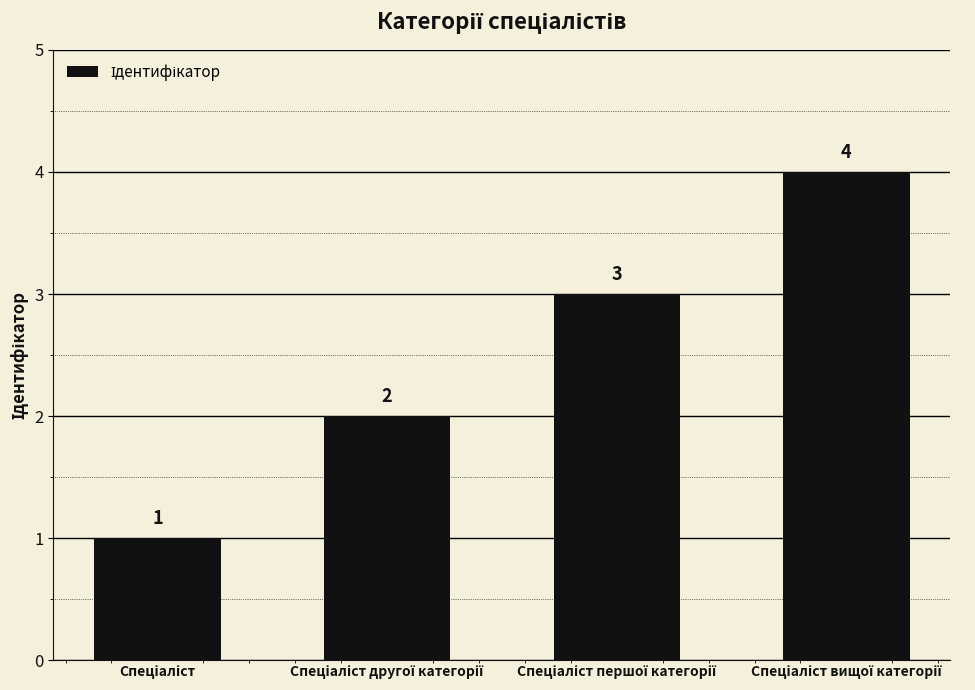

What is the difference between the maximum and minimum values?

3